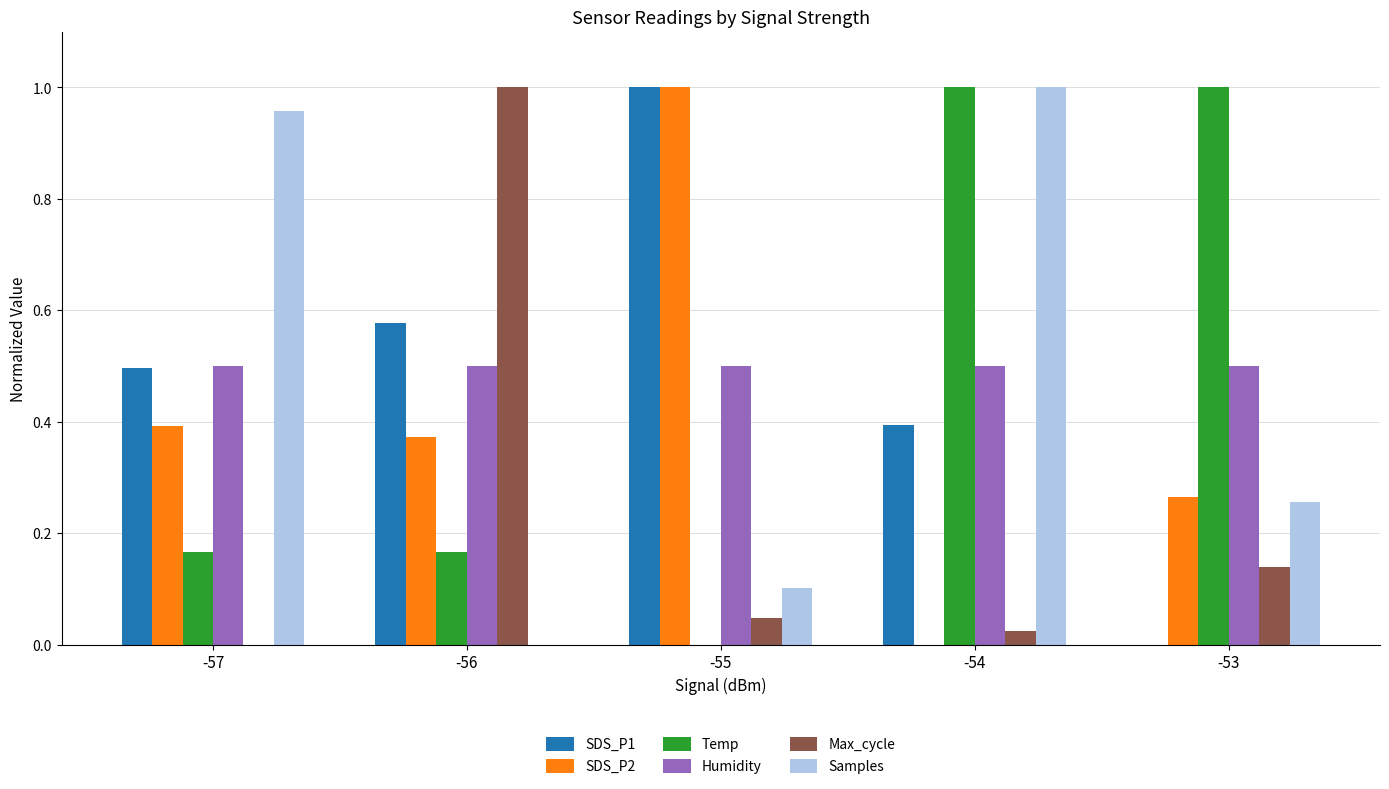

How many positive values does the Max_cycle series have?

4